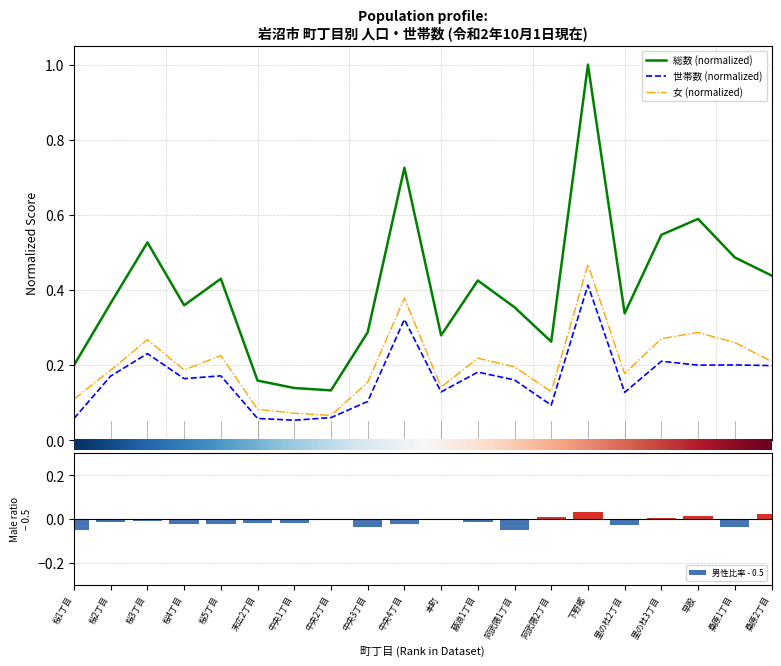

List the labels in order of 女 value, largest first.

下野郷, 中央4丁目, 早股, 里の杜3丁目, 桜3丁目, 桑原1丁目, 桜5丁目, 藤浪1丁目, 桑原2丁目, 阿武隈1丁目, 桜4丁目, 桜2丁目, 里の杜2丁目, 中央3丁目, 本町, 阿武隈2丁目, 桜1丁目, 末広2丁目, 中央1丁目, 中央2丁目